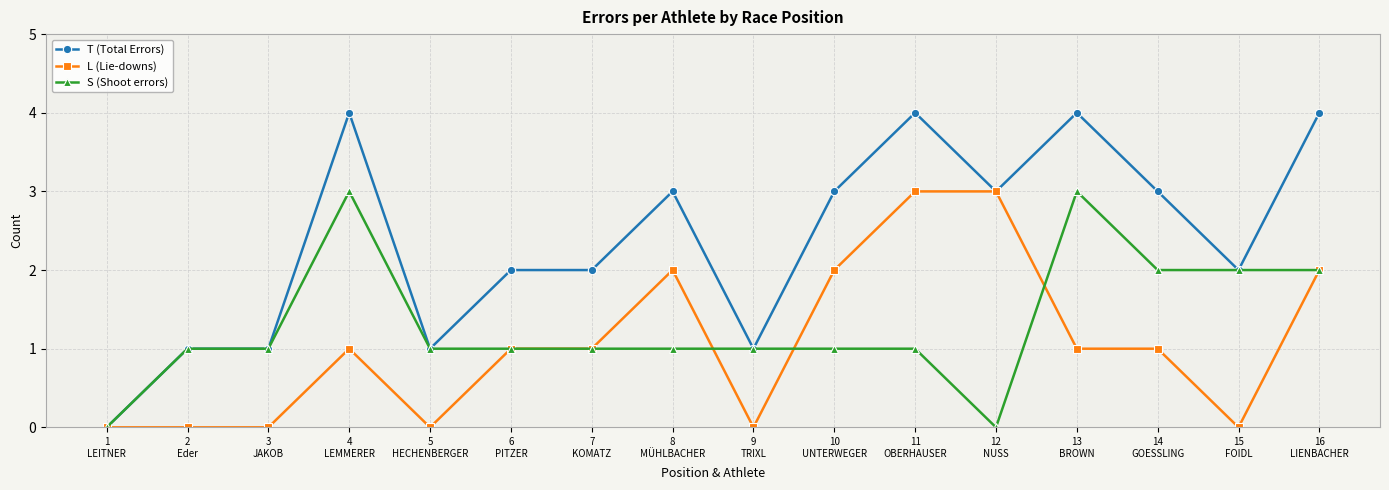

What is the highest value of the T (Total Errors) series?

4